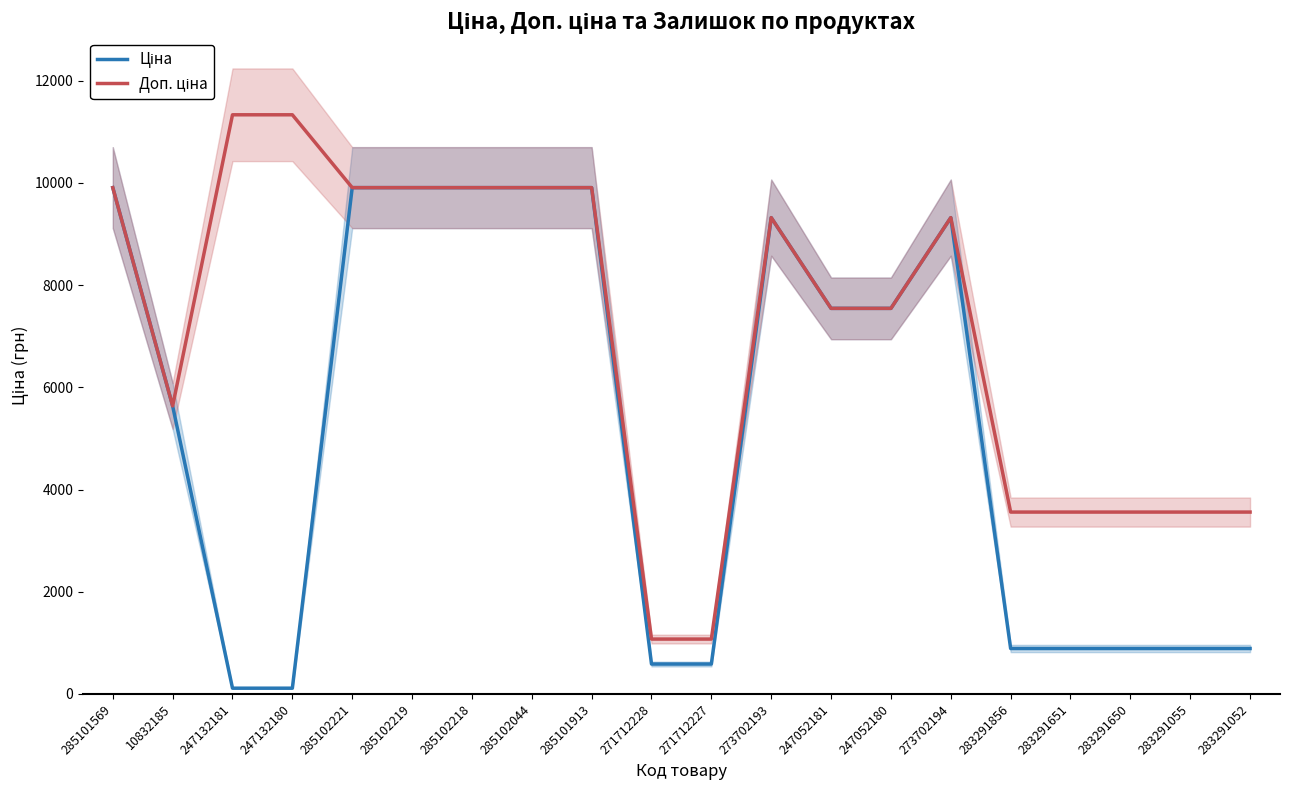

At how many categories does at least one series exceed 3512?

18